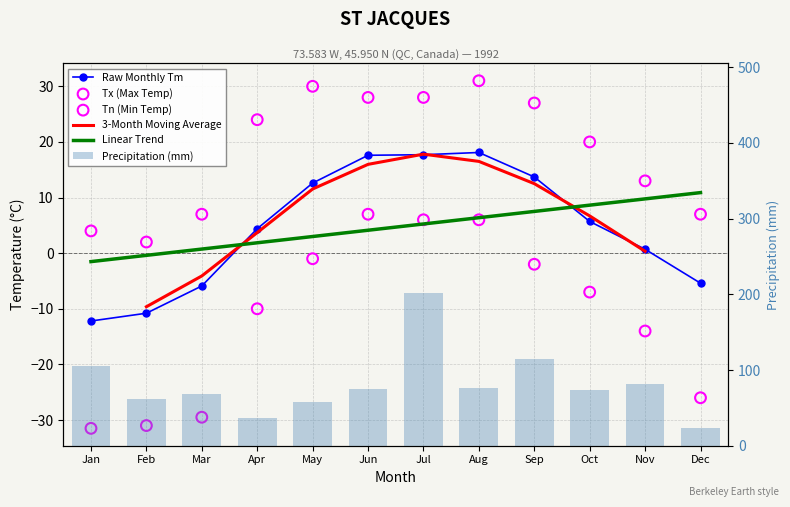

What is the total value across all series at Jan?

65.3